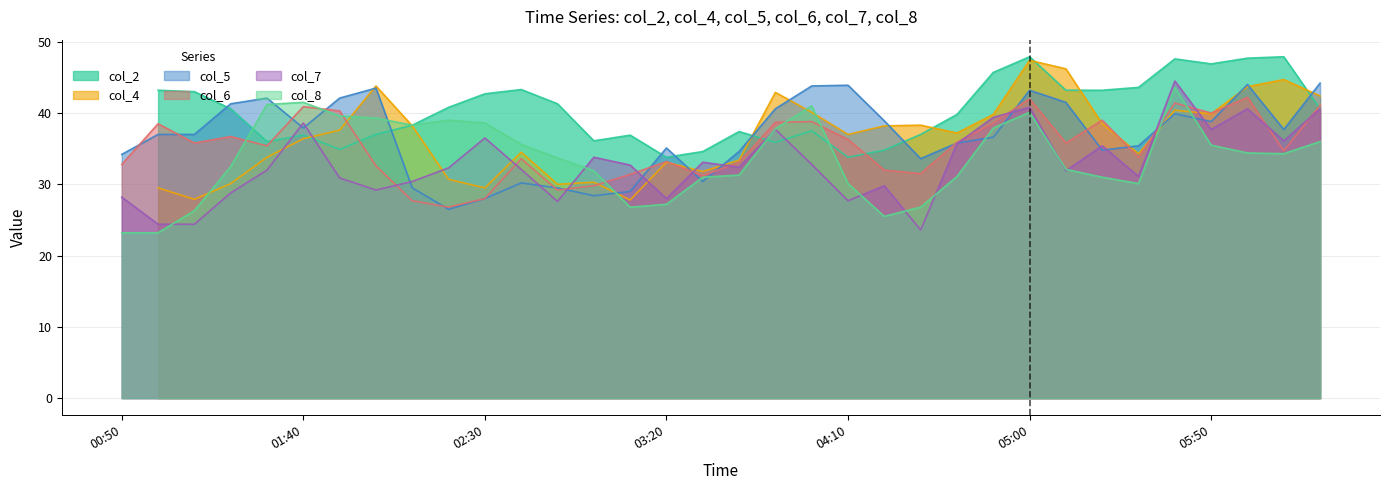

How many interior local valleys does the col_7 series have?

10